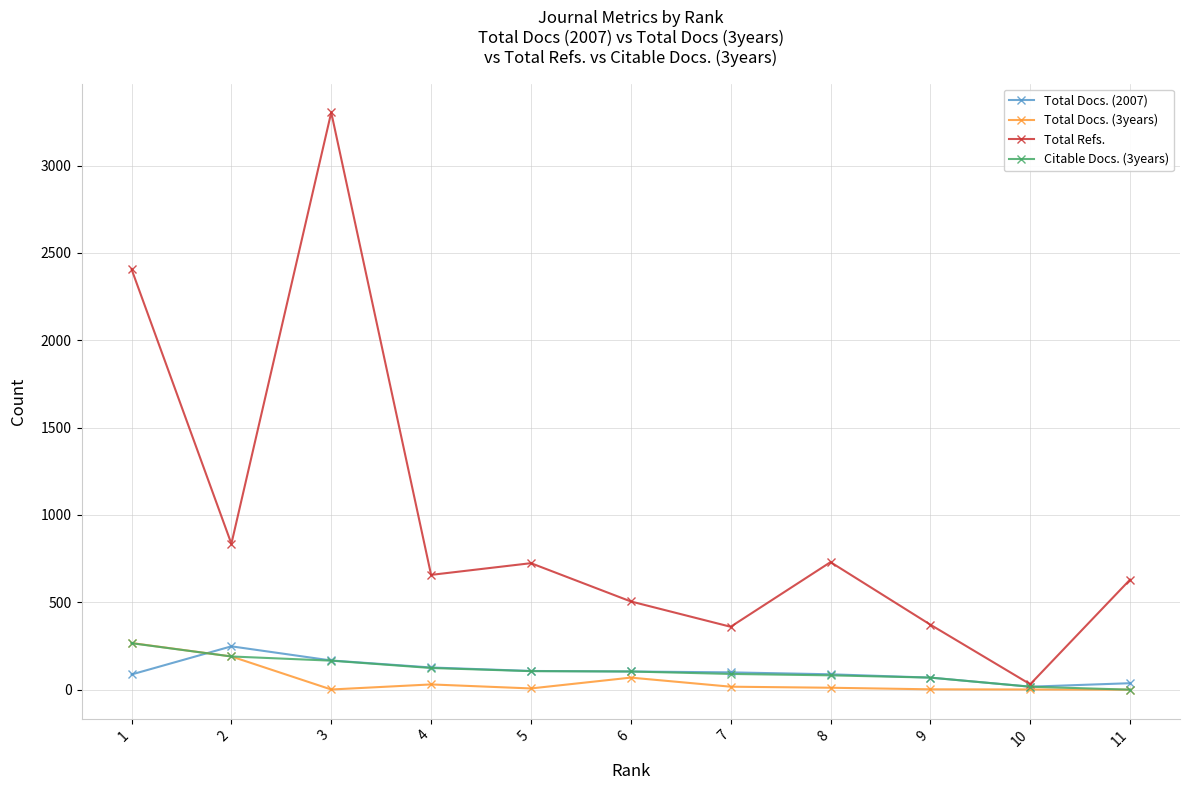

How many data points in Total Refs. are less than 657?

5